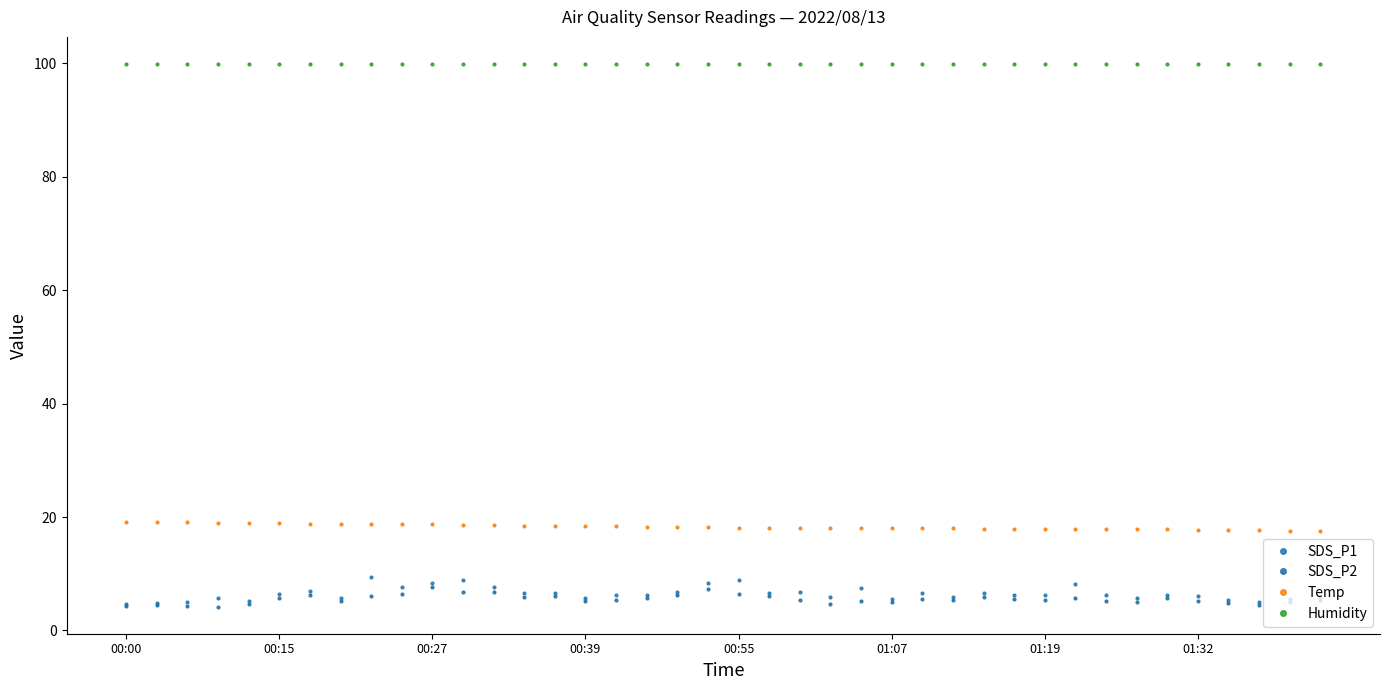

Does the chart have visible grid lines?

No